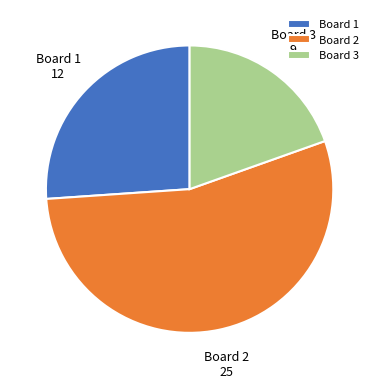

Is the sum of Board 2 and Board 1 greater than half?

Yes